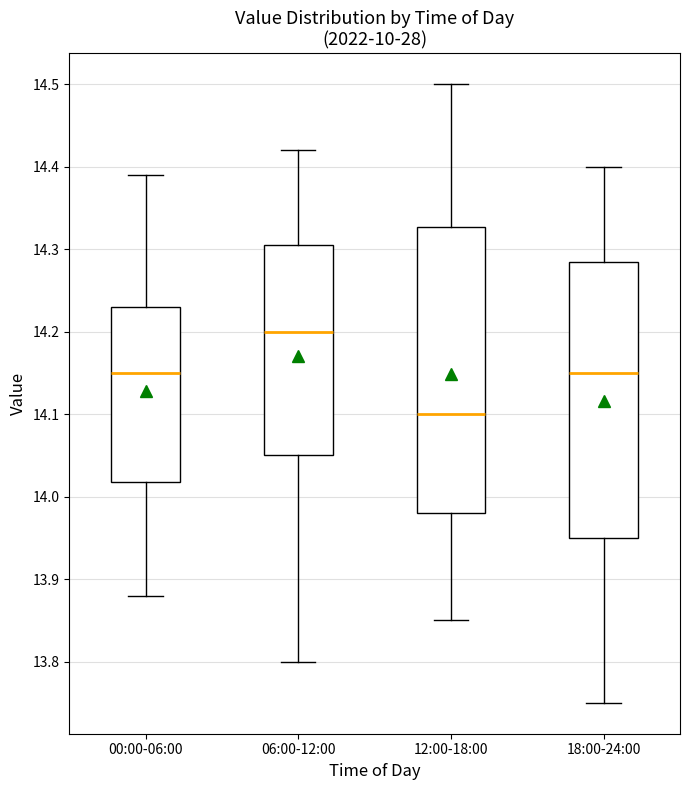

Reading left to right, transcribe this box plot: for each box, give where its median line is, the range the box spans, and where its two whiskers end, as read against the y-axis. The values are not printed on the chart, so give them approximately, as read against the axis.

00:00-06:00: median 14.15, box 14.02 to 14.23, whiskers 13.88 to 14.39
06:00-12:00: median 14.20, box 14.05 to 14.31, whiskers 13.80 to 14.42
12:00-18:00: median 14.10, box 13.98 to 14.33, whiskers 13.85 to 14.50
18:00-24:00: median 14.15, box 13.95 to 14.29, whiskers 13.75 to 14.40